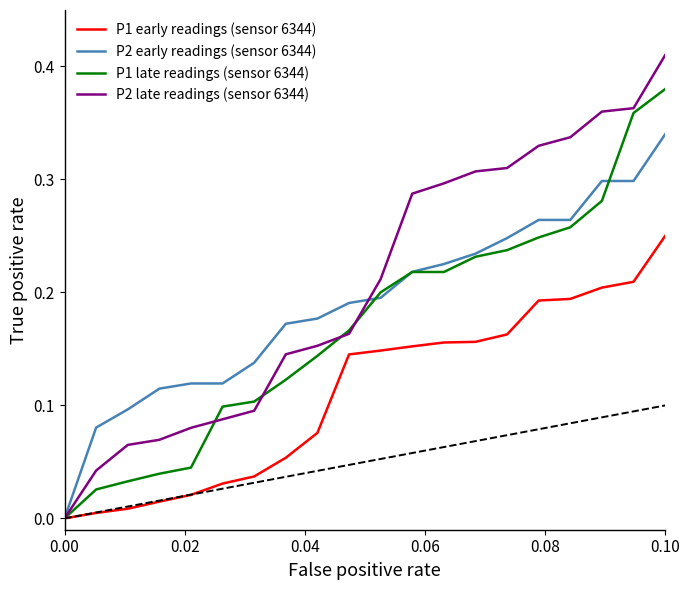

Count the number of categories in the chart.

20